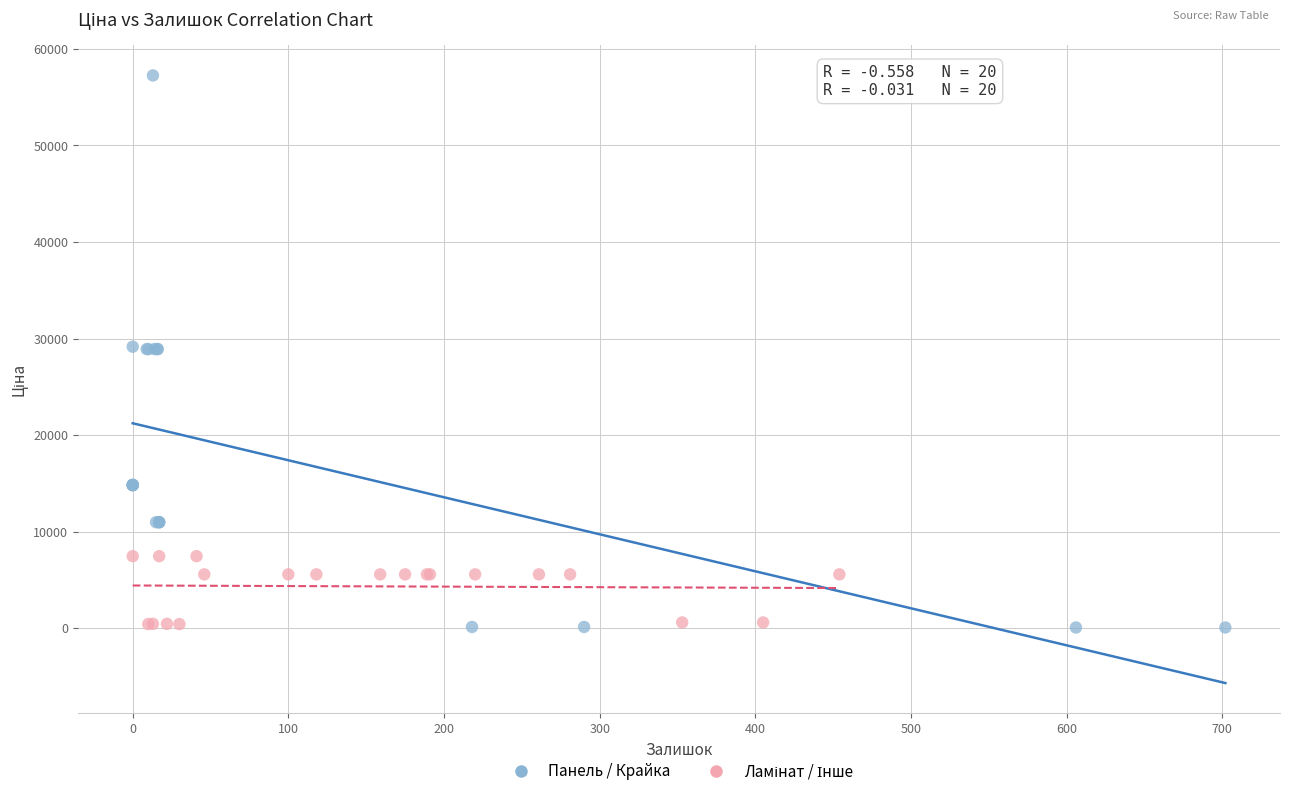

Which series reaches the maximum Y coordinate?

Панель / Крайка